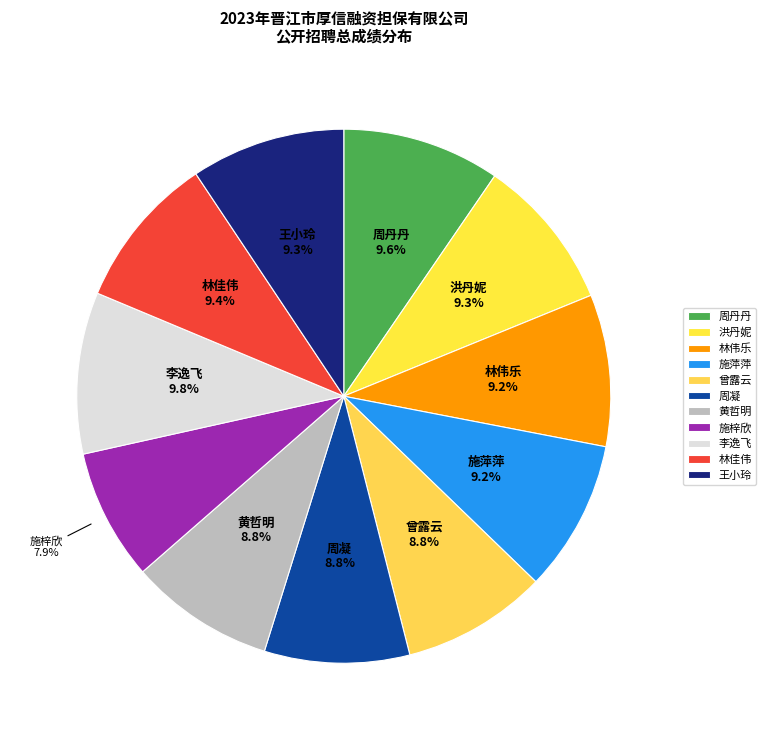

Count the number of slices in the pie.

11